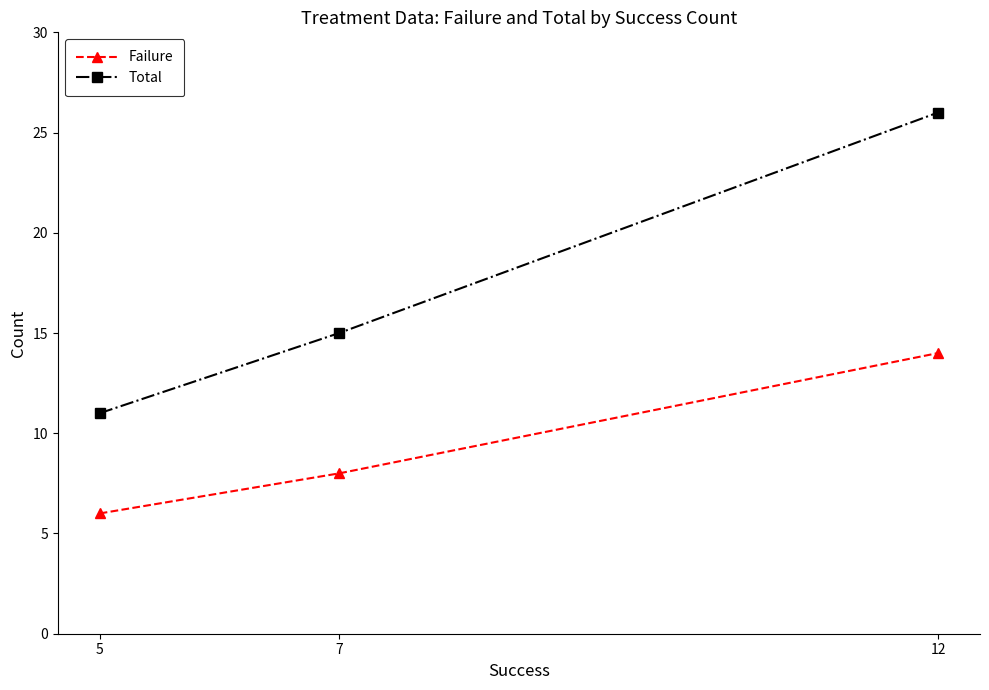

List the labels in order of Total value, smallest first.

5, 7, 12